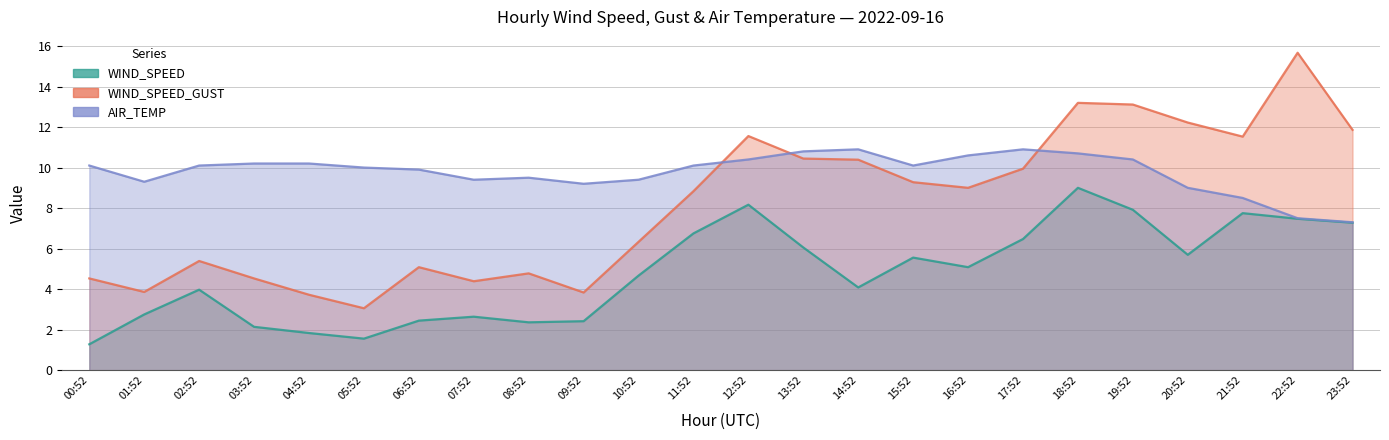

What is the sum of the AIR_TEMP values at 21:52 and 01:52?

17.8